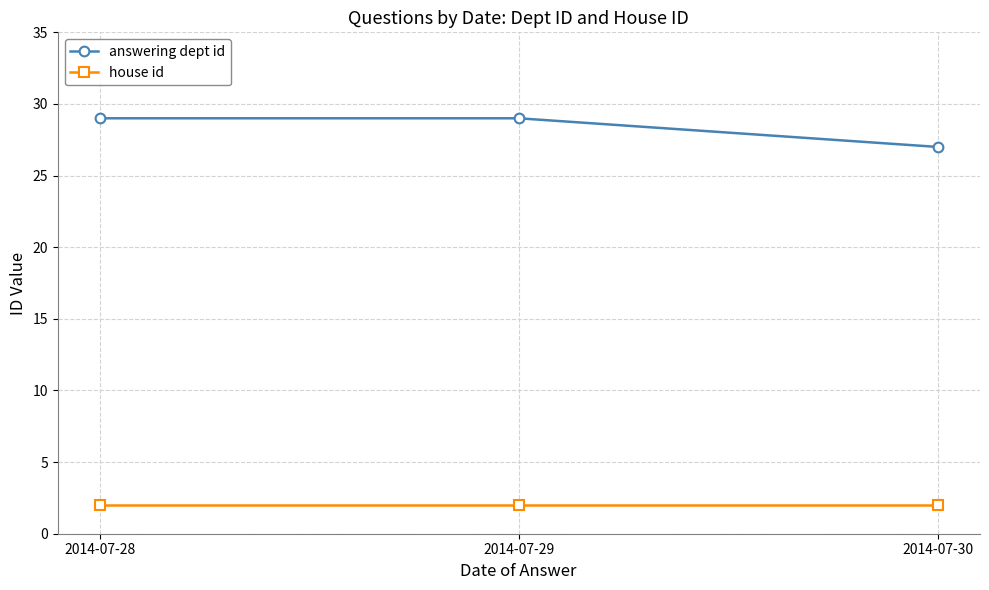

What is the average value of the answering dept id series?

28